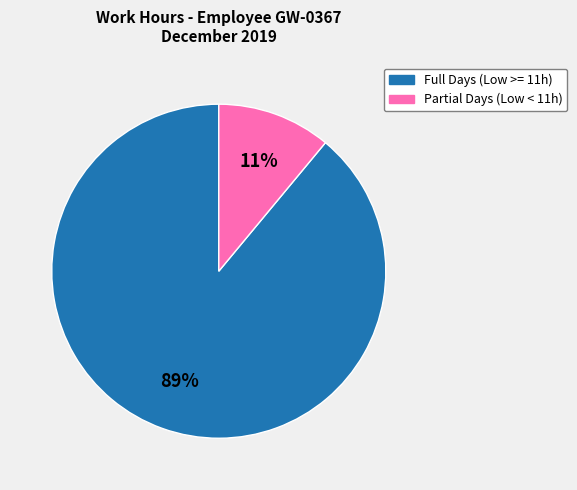

Does any single category account for the majority?

Yes